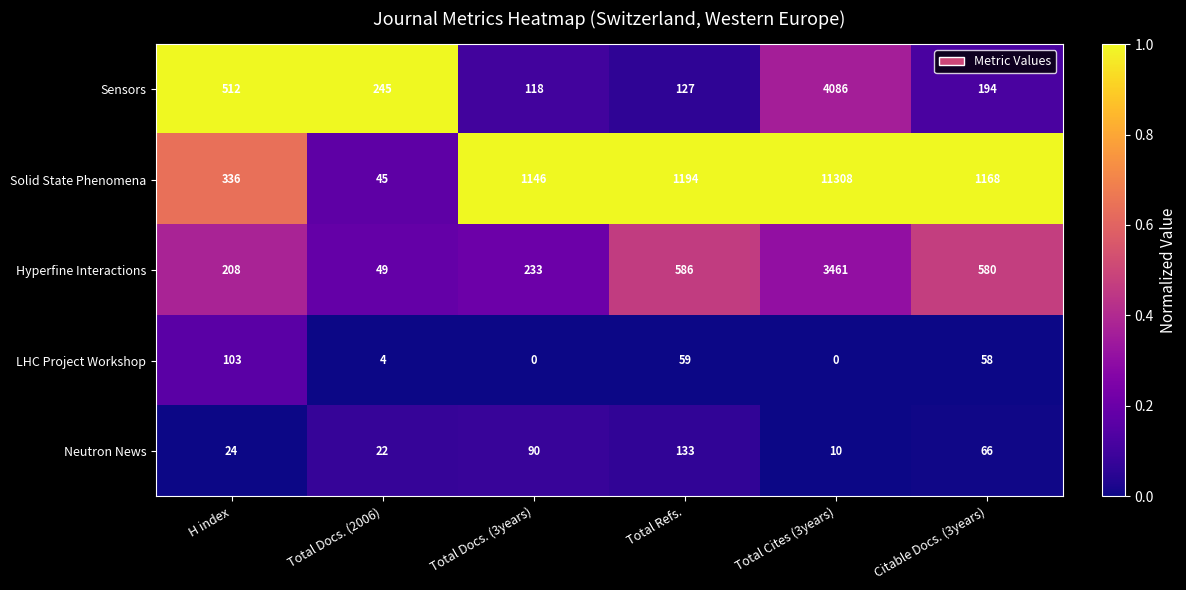

What is the average value of the Hyperfine Interactions series?

853